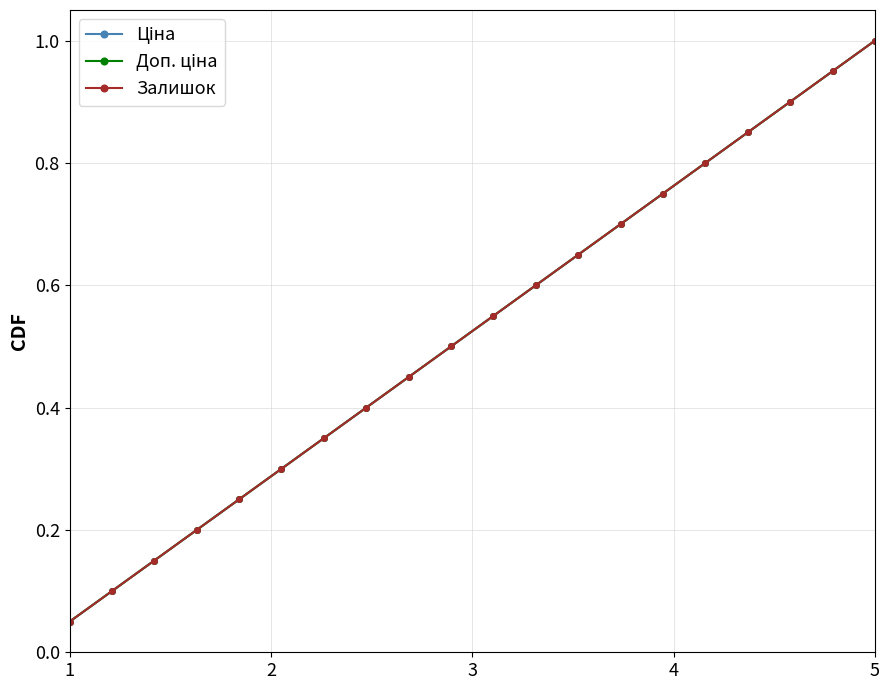

Is this an area chart (filled region under the line)?

No